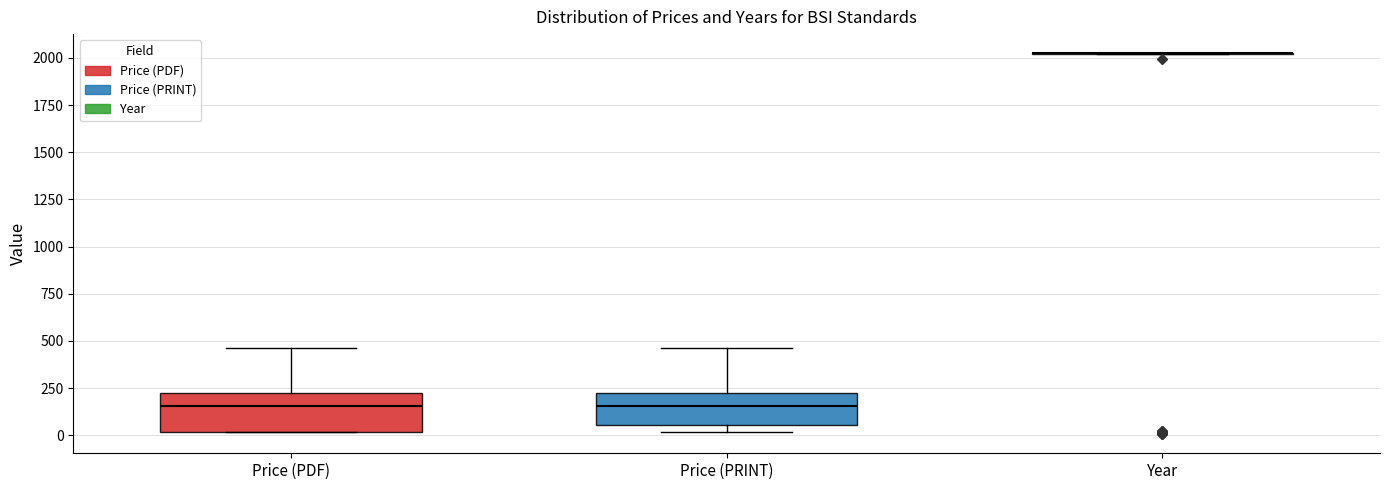

Reading left to right, transcribe this box plot: for each box, give where its median line is, the range the box spans, and where its two whiskers end, as read against the y-axis. The values are not printed on the chart, so give them approximately, as read against the axis.

Price (PDF): median 150, box 0 to 200, whiskers 0 to 450
Price (PRINT): median 150, box 50 to 200, whiskers 0 to 450
Year: box collapsed to a line at 2050, whiskers 2000 to 2050